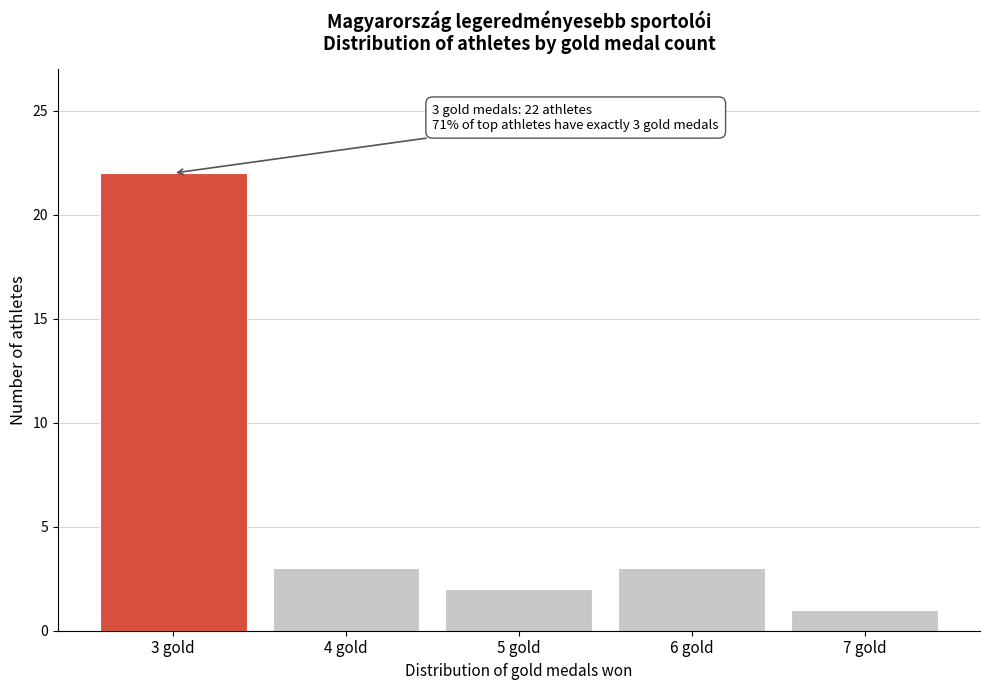

Reading left to right, extract all data points from this chart.

3 gold=22	4 gold=3	5 gold=2	6 gold=3	7 gold=1